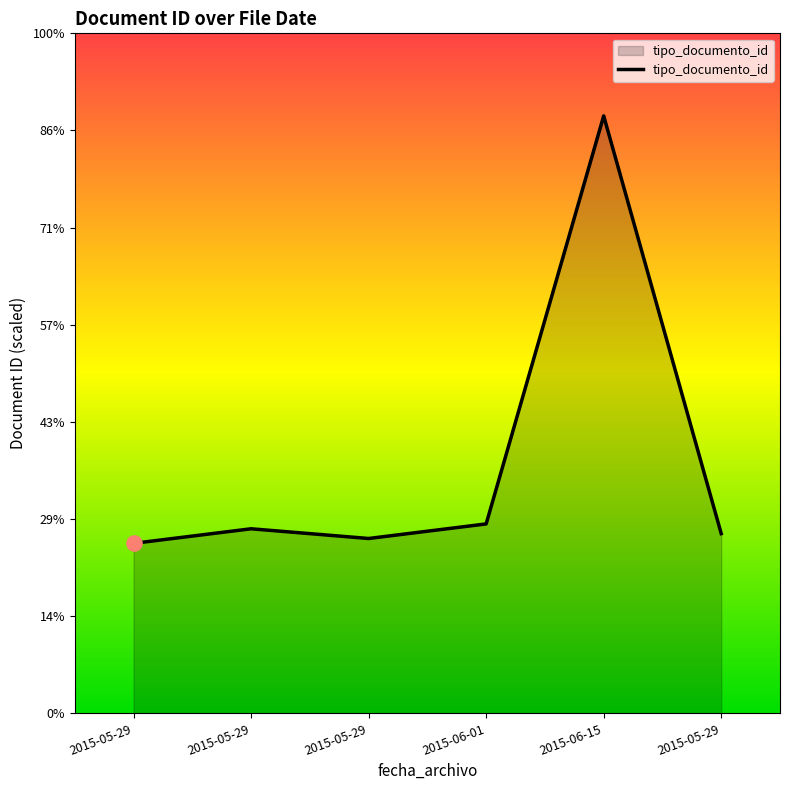

What is the change in value from 2015-05-29 to 2015-05-29?

-2